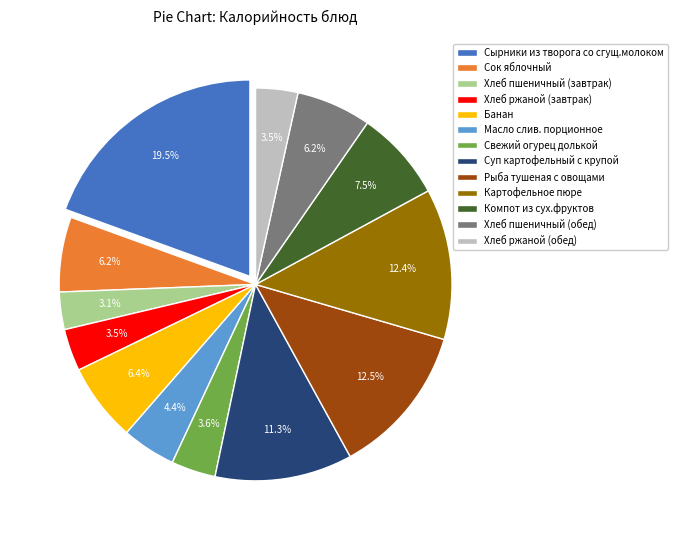

Which has a higher value, Рыба тушеная с овощами or Суп картофельный с крупой?

Рыба тушеная с овощами